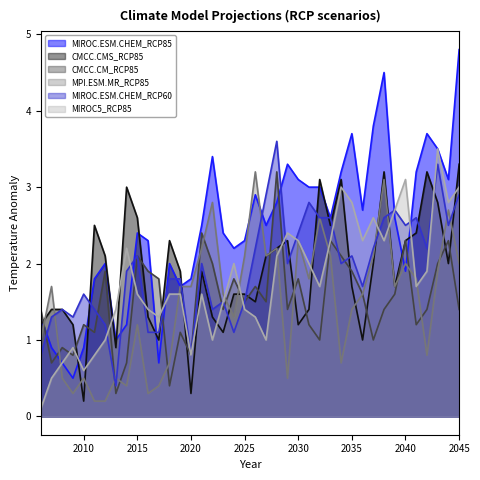

What is the difference between the second highest and minimum values in the MIROC.ESM.CHEM_RCP60 series?

2.9